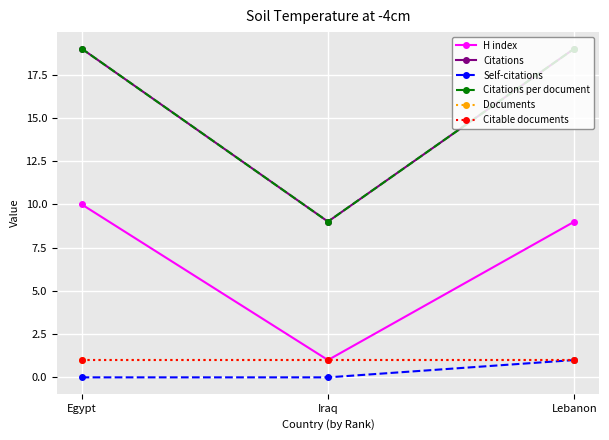

Which series changed the most between Egypt and Iraq?

Citations